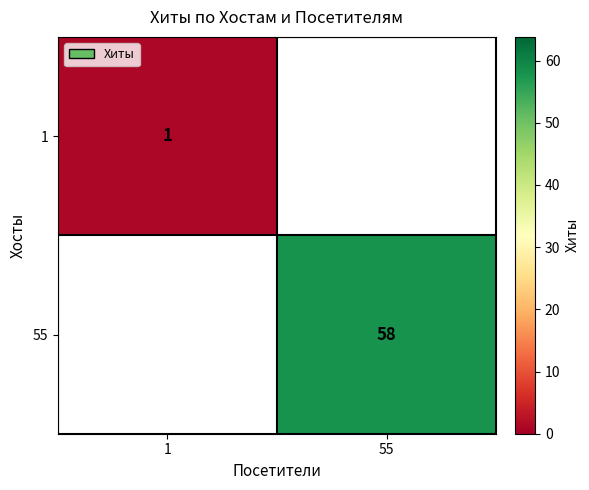

True or false: 55 has a value of 58 at 55.

True